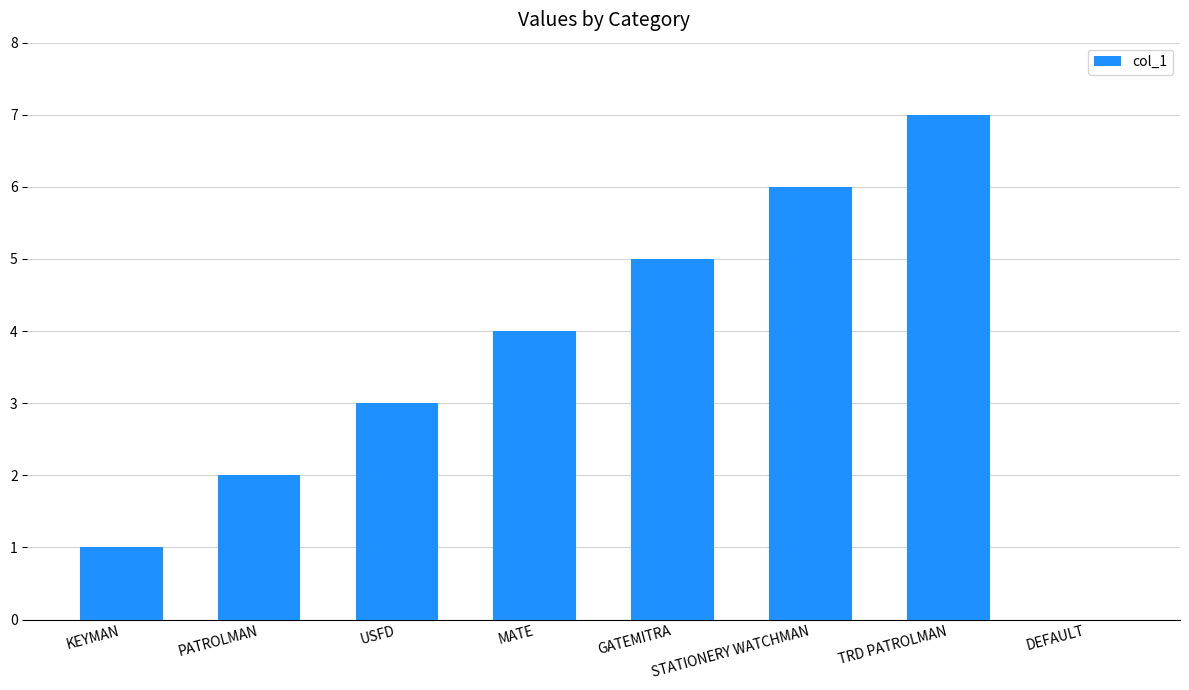

Which has a higher value, TRD PATROLMAN or USFD?

TRD PATROLMAN